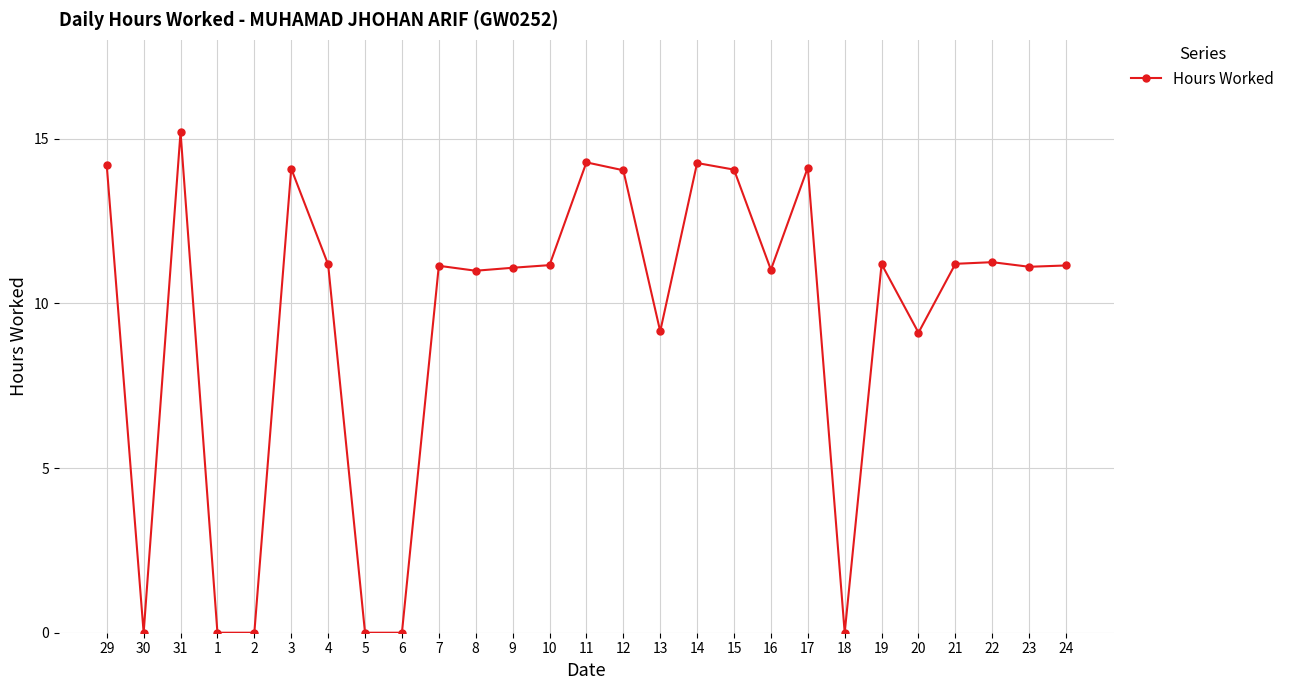

At which category does the data reach its first local peak?

31